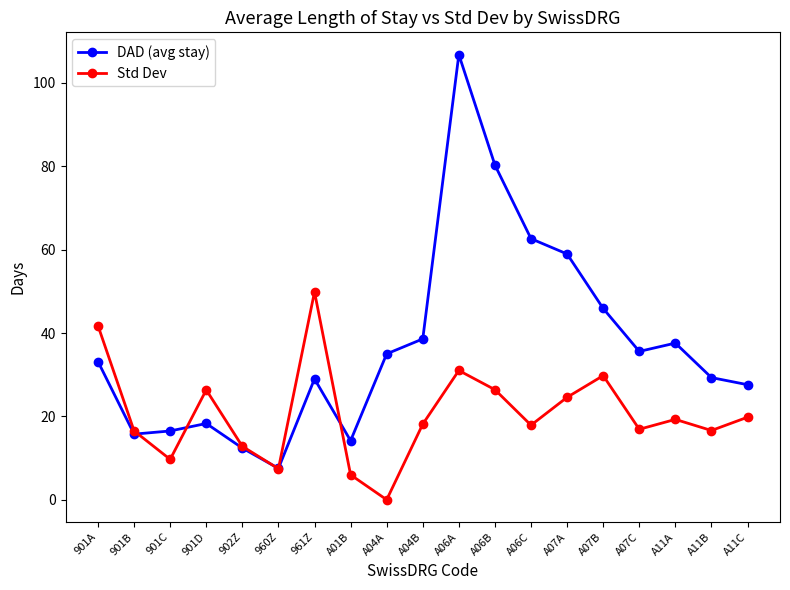

What value does the DAD (avg stay) series have at A01B?

14.2